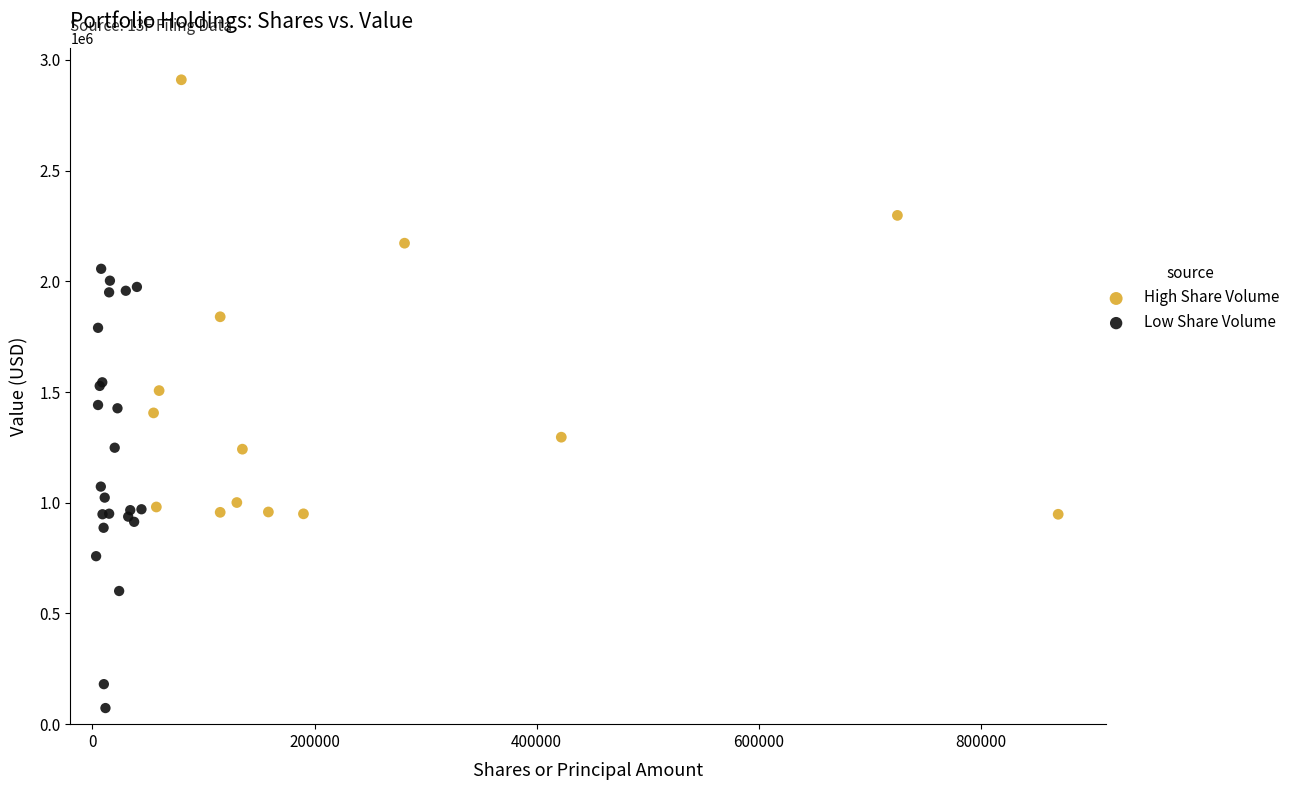

Which series contains the lowest Y value?

Low Share Volume